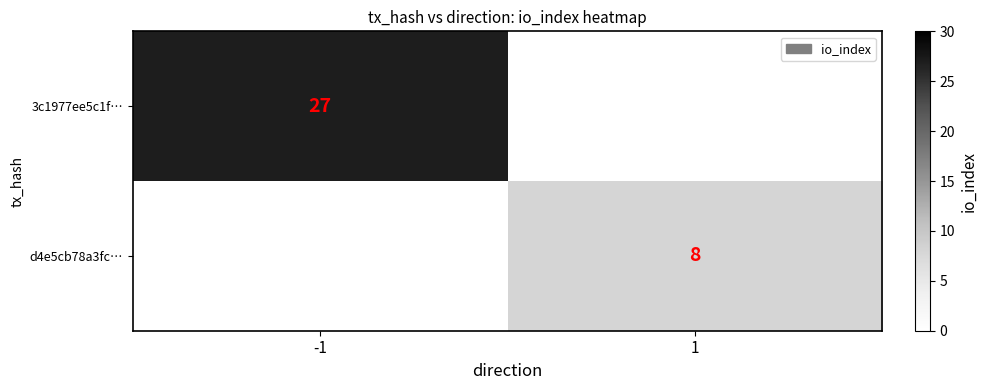

The value of d4e5cb78a3fc… at 1 is 4. True or false?

False